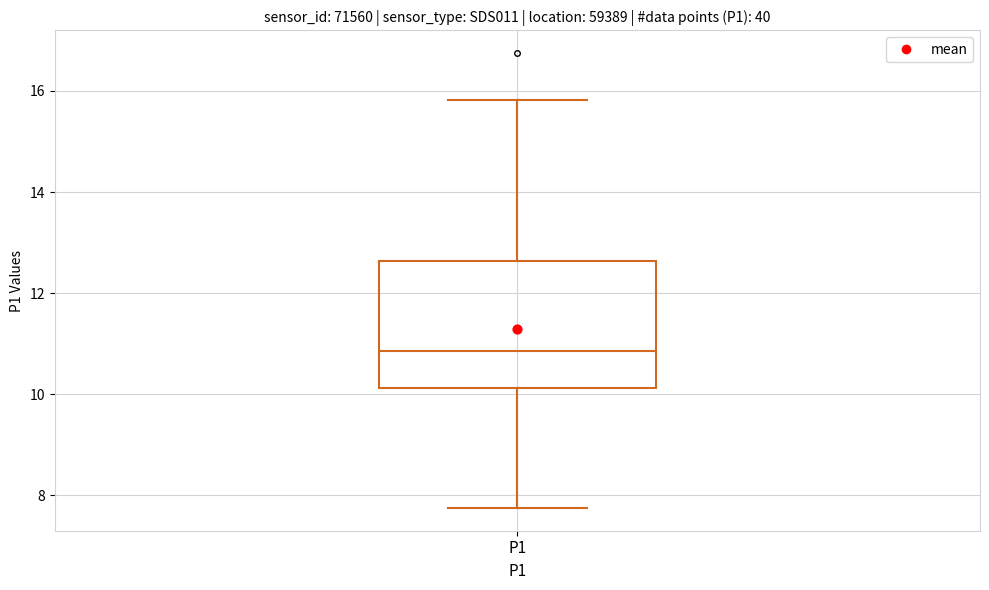

Transcribe this box plot: give where the median line is, the range the box spans, and where the two whiskers end, as read against the y-axis. The values are not printed on the chart, so give them approximately, as read against the axis.

median 10.8, box 10.2 to 12.6, whiskers 7.8 to 15.8